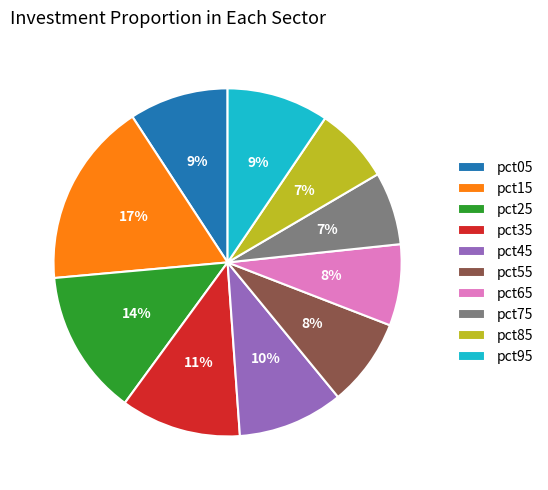

To the nearest percent, what percentage of the pie is pct15?

17%